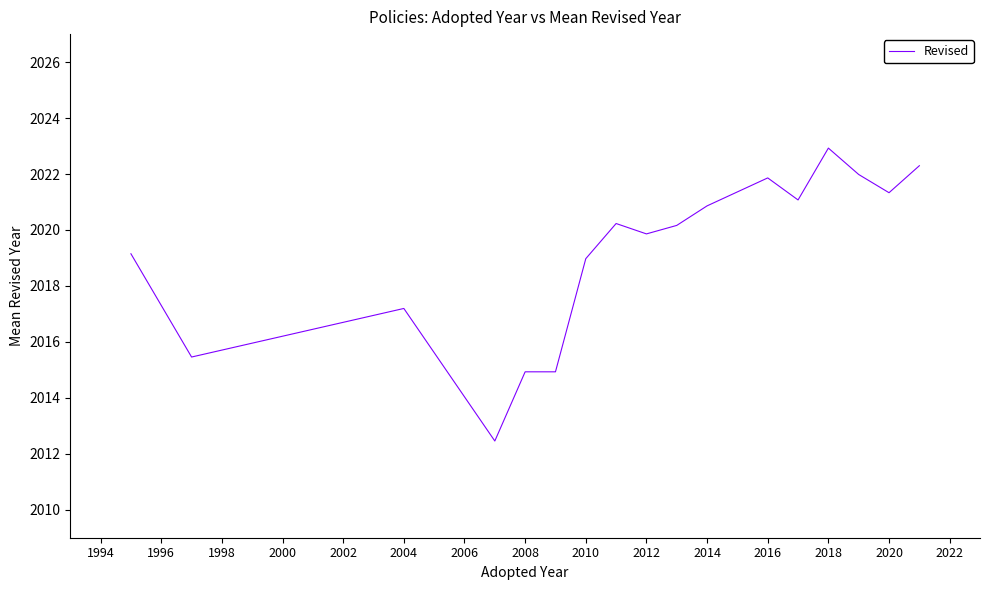

Count the number of values greater than 2020.

9